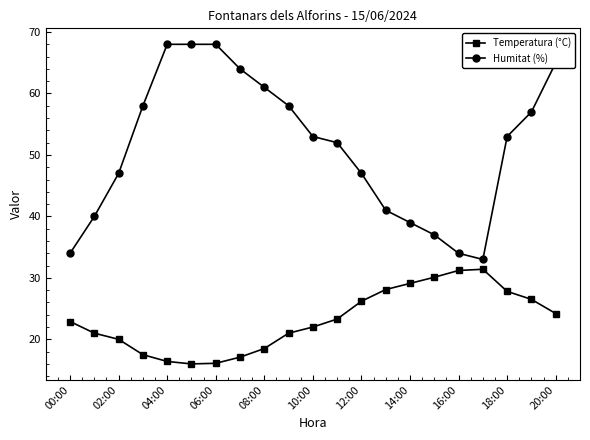

In Temperatura (°C), how many points are higher than both neighbors (excluding endpoints)?

1